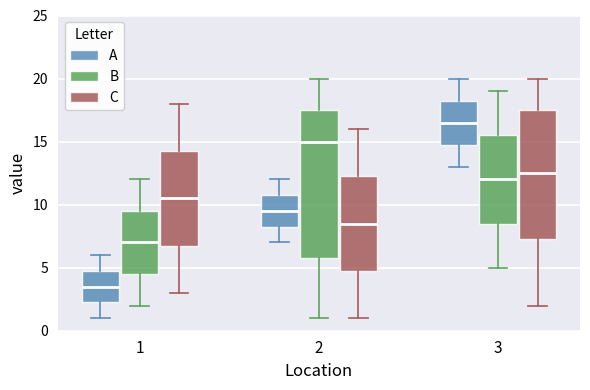

Which box is the tallest, from its lower edge to its upper edge?

2 (B)